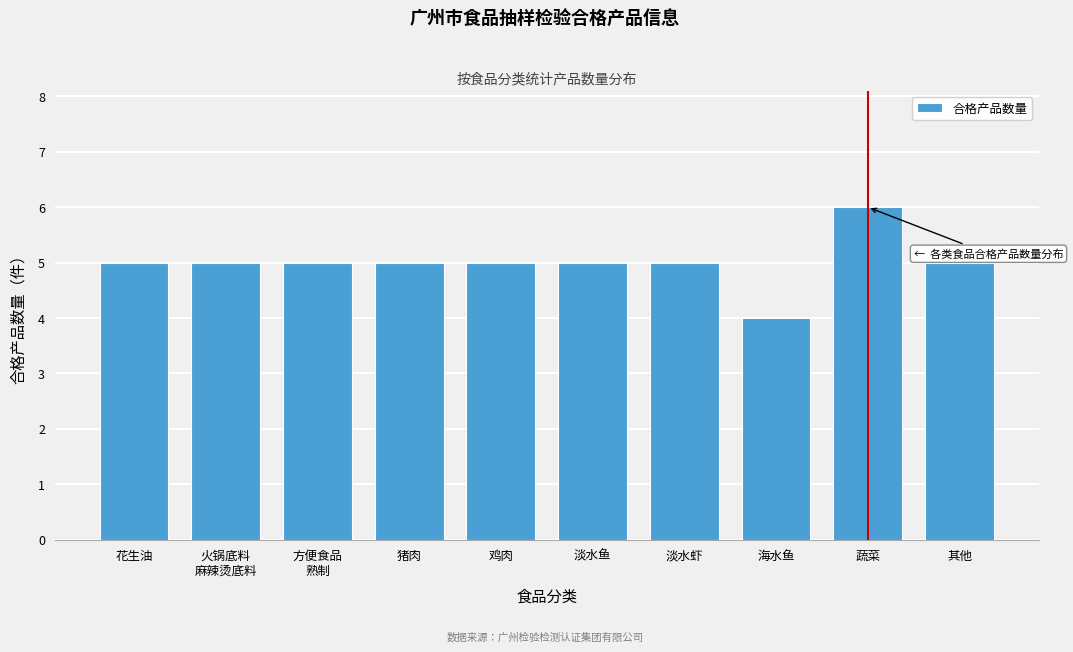

Reading left to right, what are all the values shown in this chart?

5	5	5	5	5	5	5	4	6	5